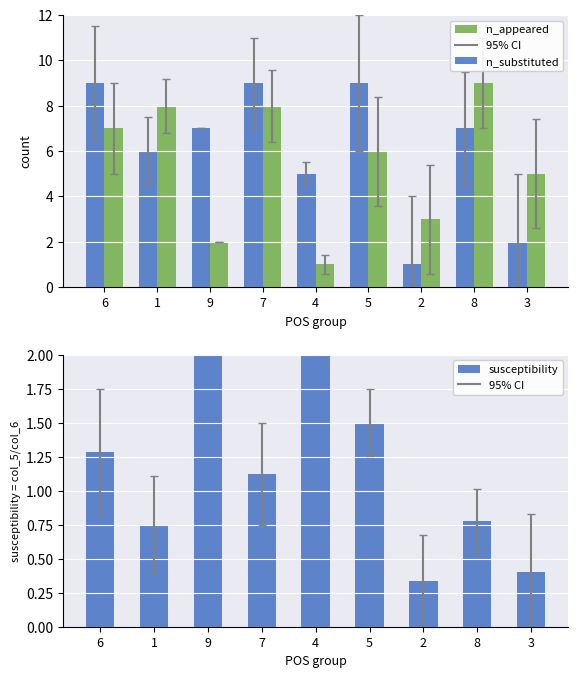

How many groups of bars are there?

9